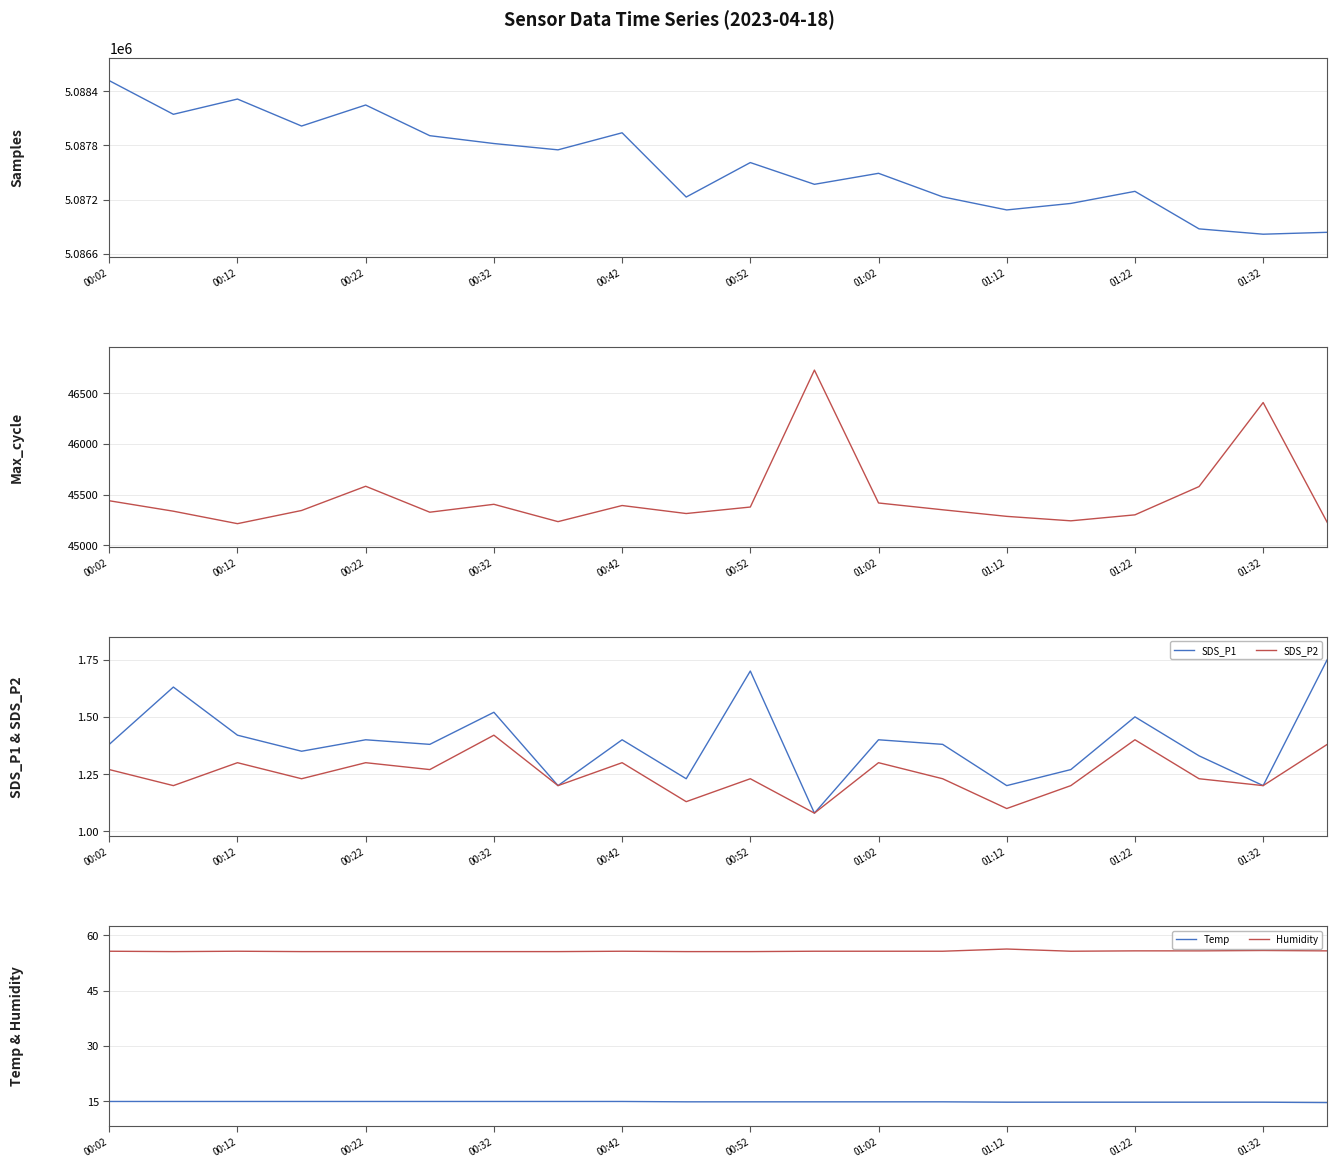

True or false: SDS_P2 has a value of 2.3 at 00:12.

False